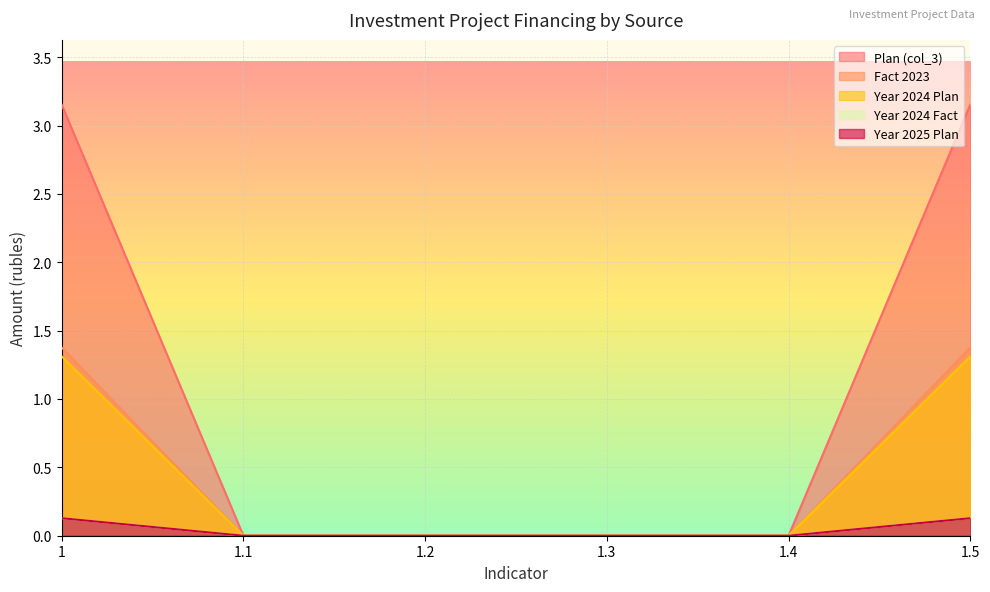

What are all the series names shown in the legend?

Plan (col_3), Fact 2023, Year 2024 Plan, Year 2024 Fact, Year 2025 Plan